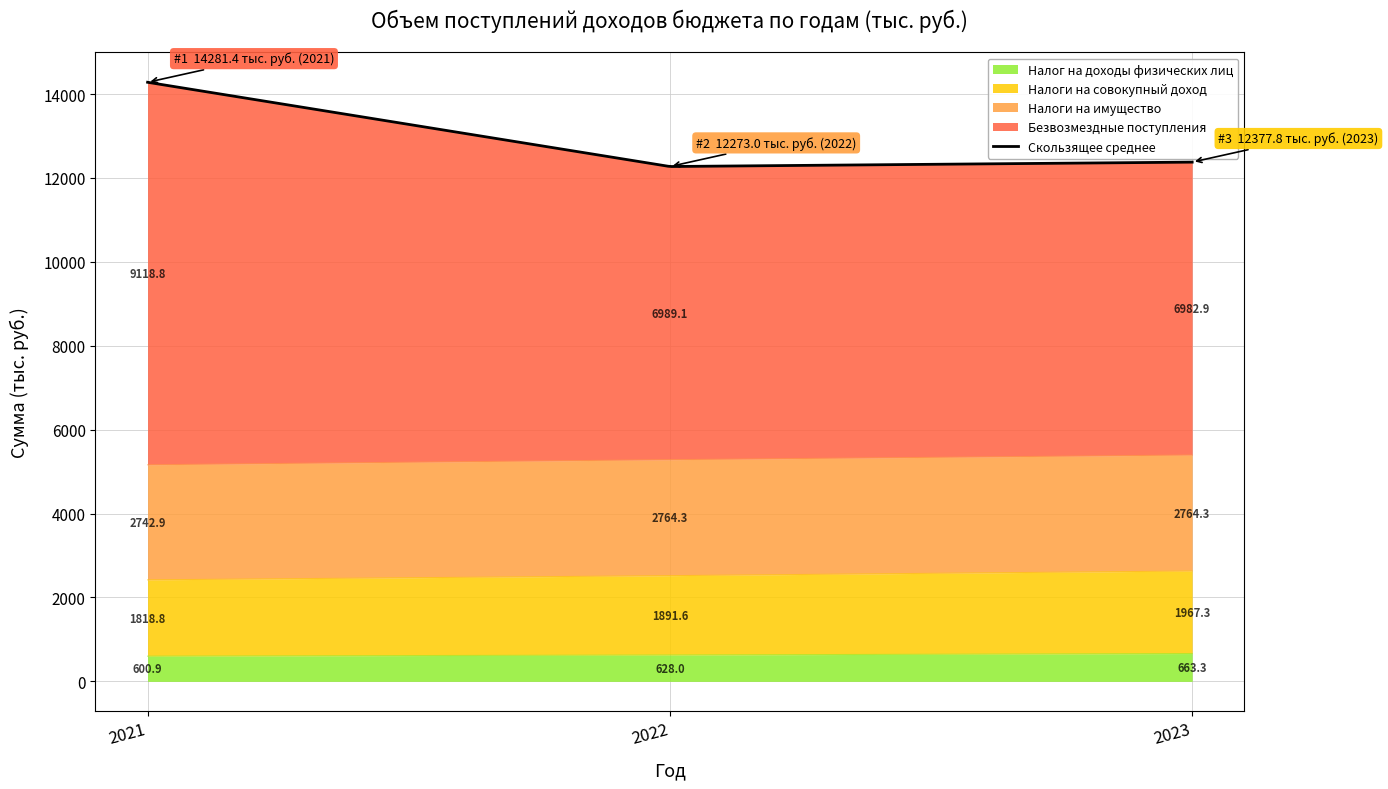

At which label does Налог на доходы физических лиц reach its peak?

2023